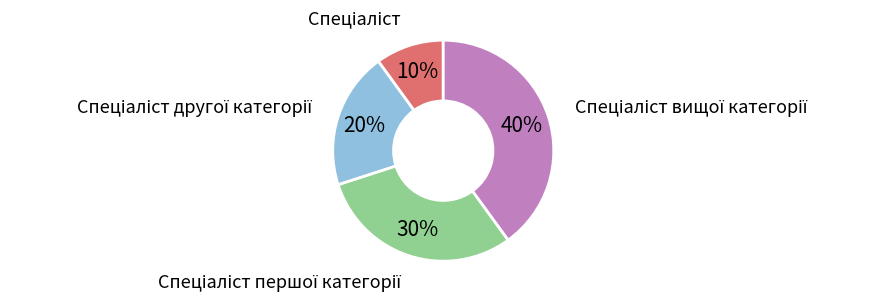

To the nearest percent, what is the average slice percentage?

25%